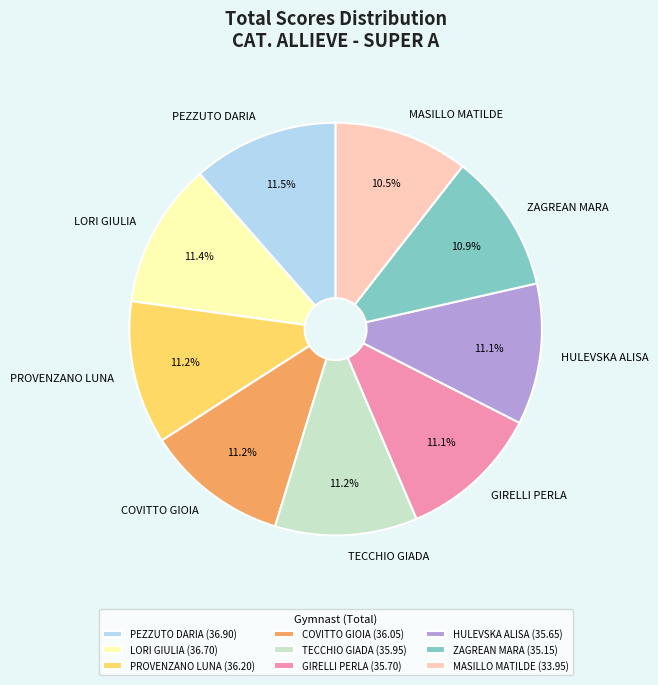

What is the ratio of the value at GIRELLI PERLA to the value at MASILLO MATILDE?

1.1